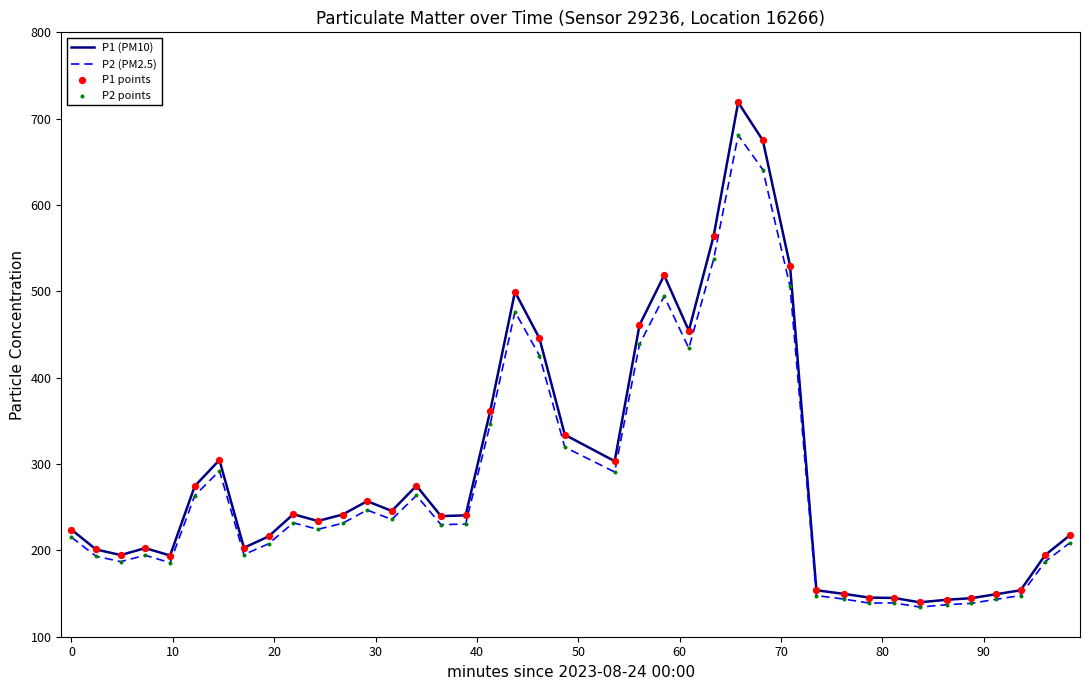

Which series has the widest spread of values?

P1 (PM10)